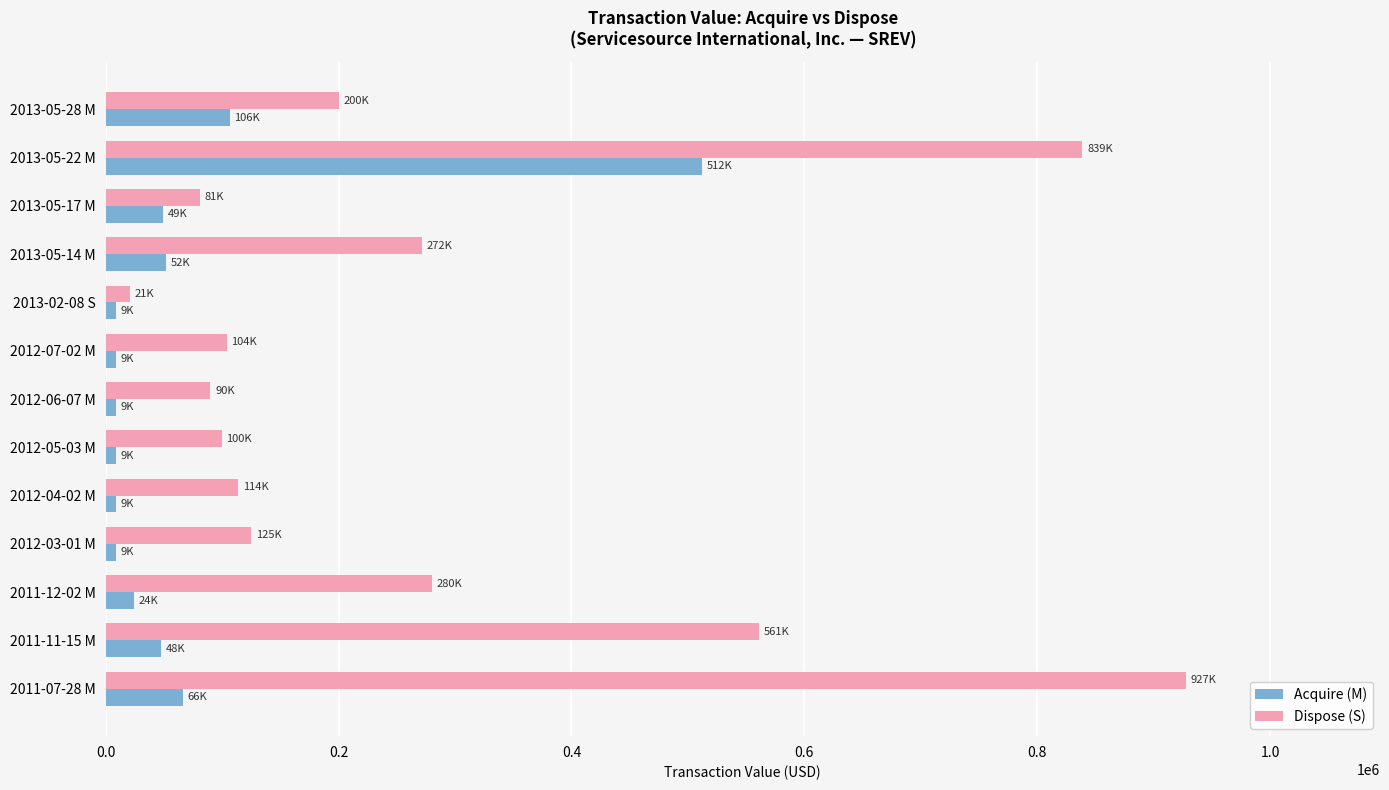

How many values in the Dispose (S) series are below 125012?

6